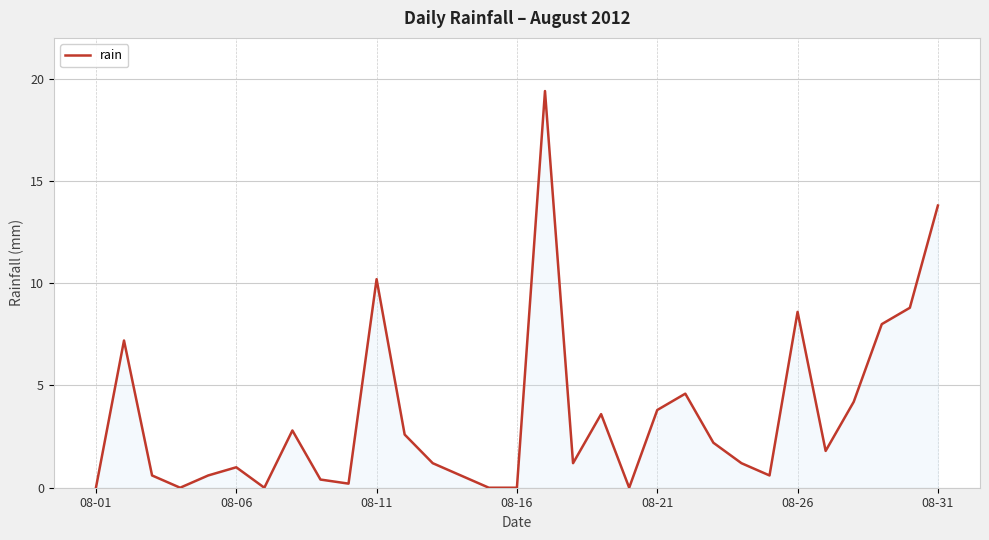

True or false: the data shows 3.8 at 08-21.

True